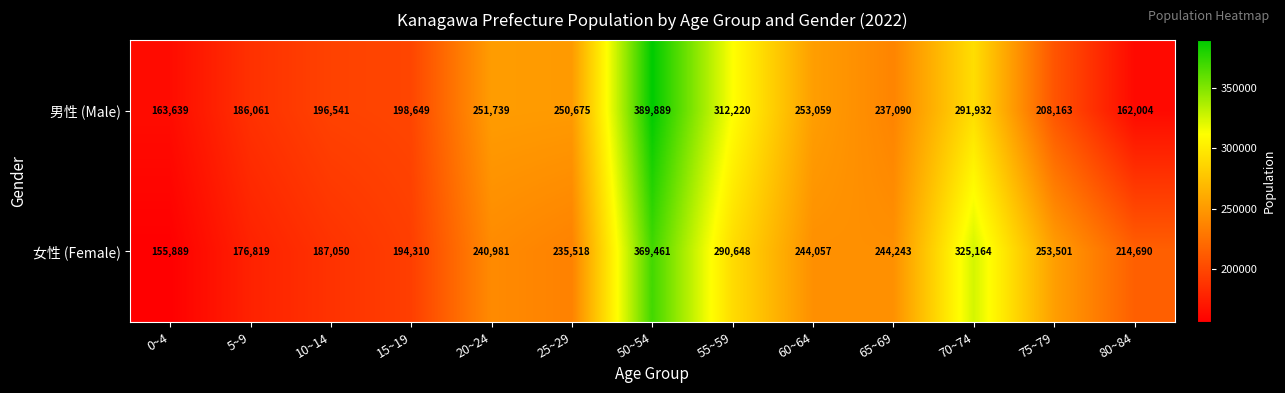

What is the greatest value displayed?

389889